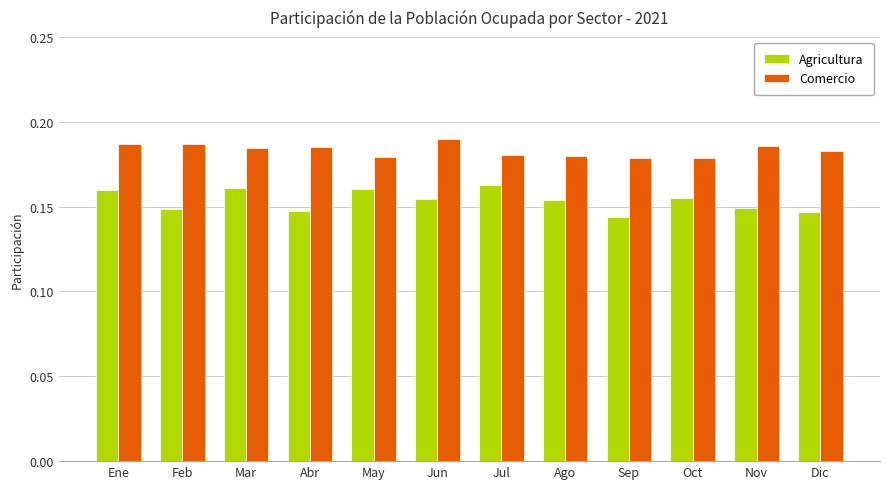

At Mar, list the series in order from largest to smallest.

Comercio, Agricultura